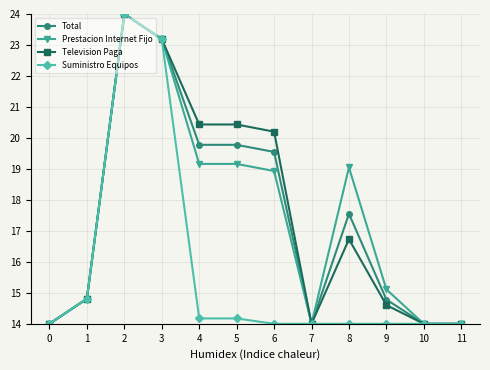

Does the chart have visible grid lines?

Yes